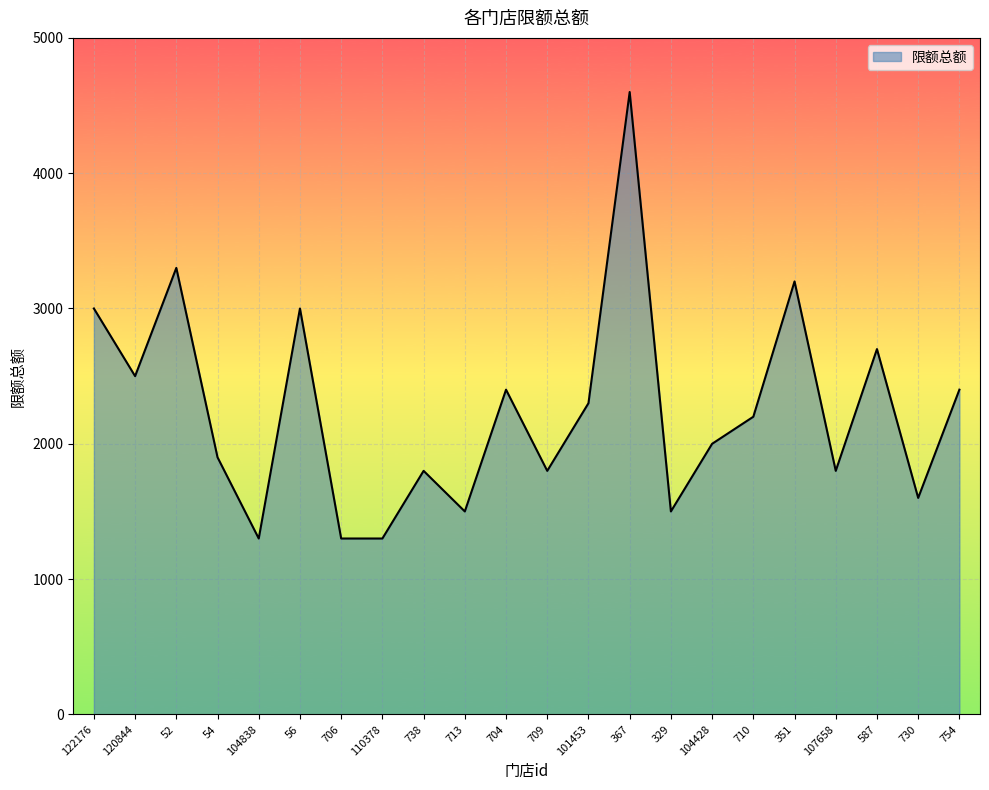

The chart shows a value of 1800 at 709. True or false?

True